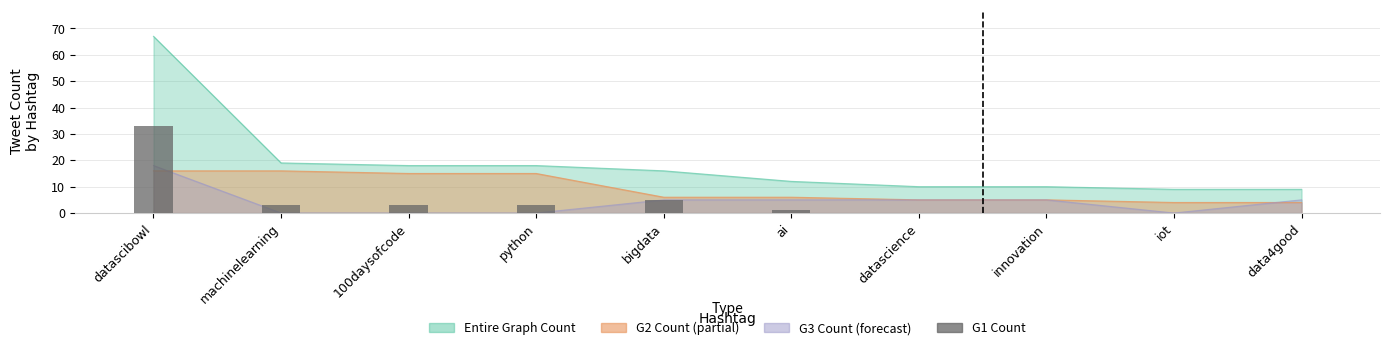

Reading left to right, what are all the values shown in this chart?

33	3	3	3	5	1	0	0	0	0